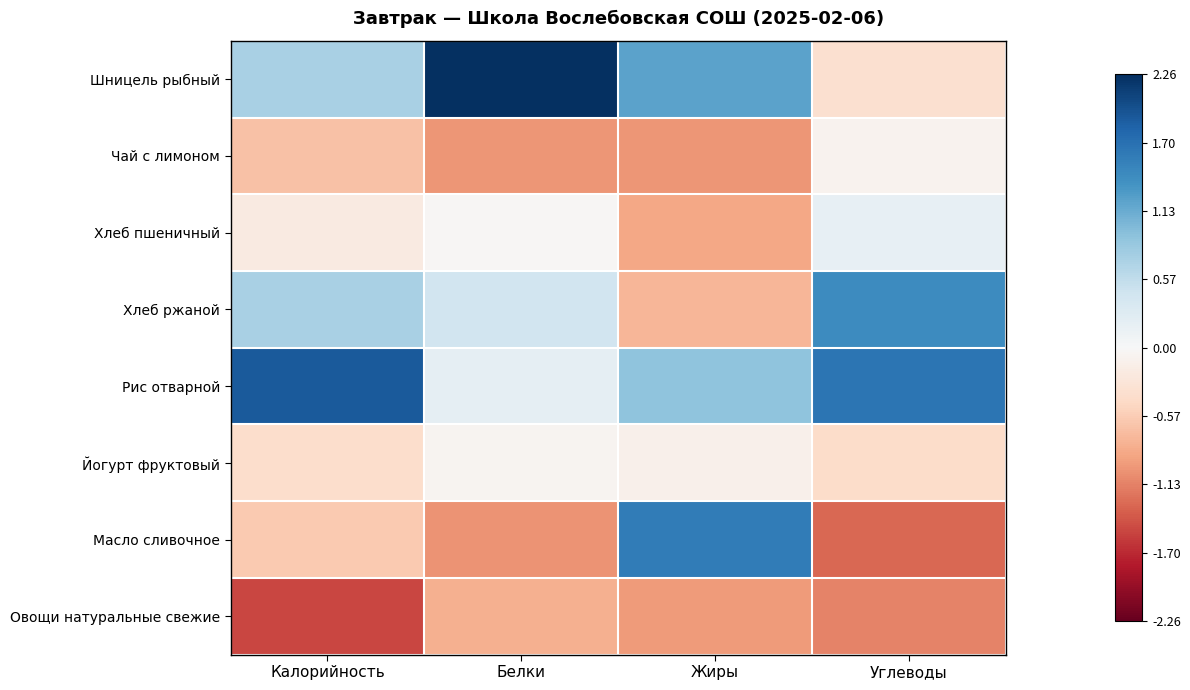

Which has a higher value, Жиры or Углеводы?

Жиры